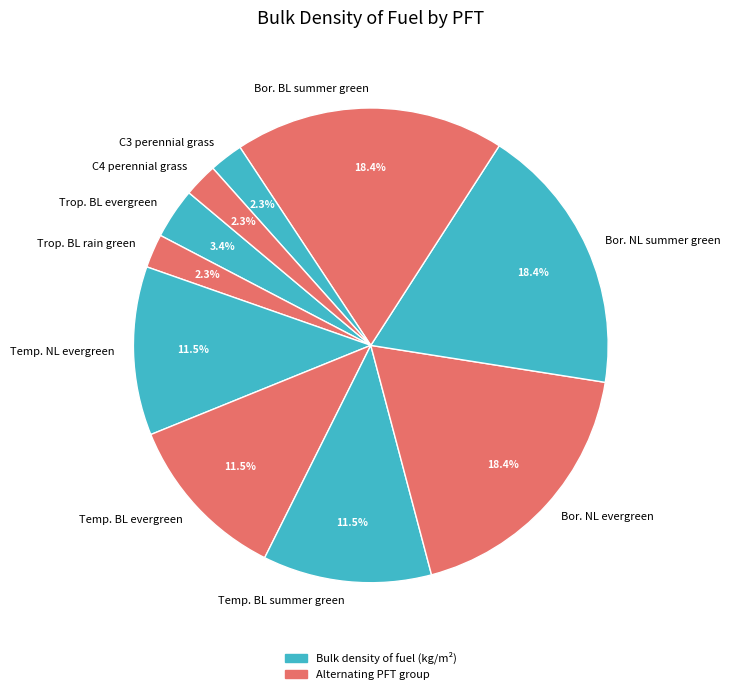

What percentage is NOT represented by Temp. BL summer green?

88.5%